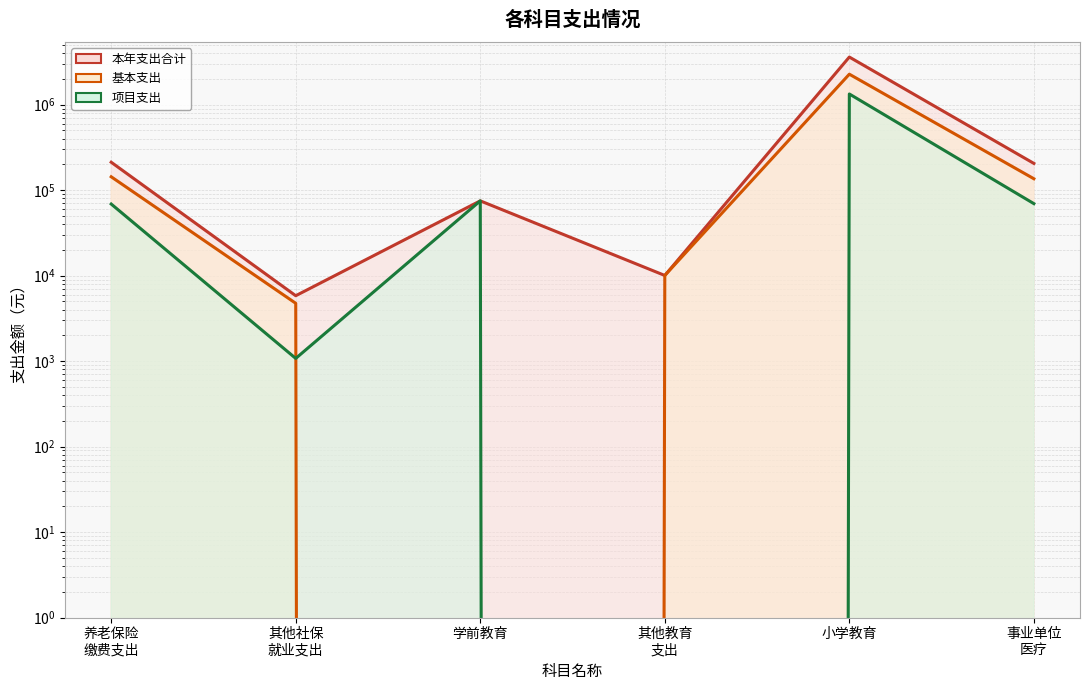

The 本年支出合计 series shows 360371.0 at 养老保险 缴费支出. True or false?

False